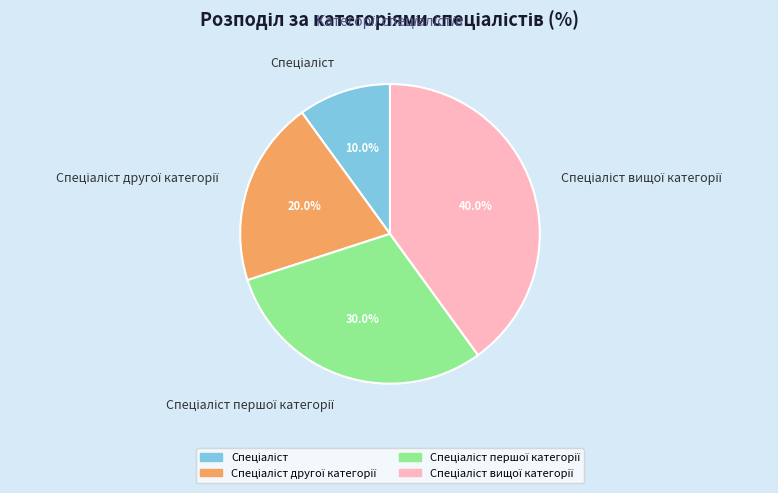

Is there any slice that represents more than half of the pie?

No